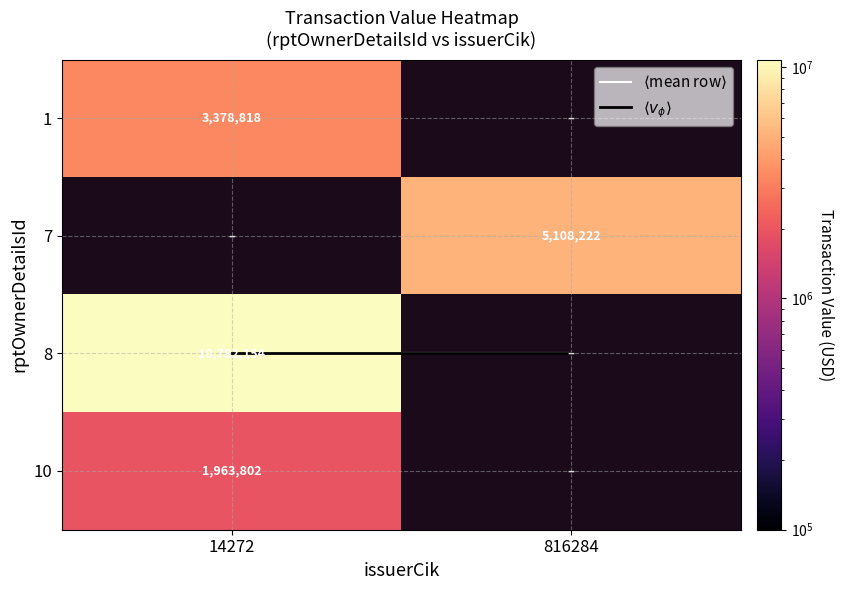

Which label corresponds to the largest value in the chart?

14272